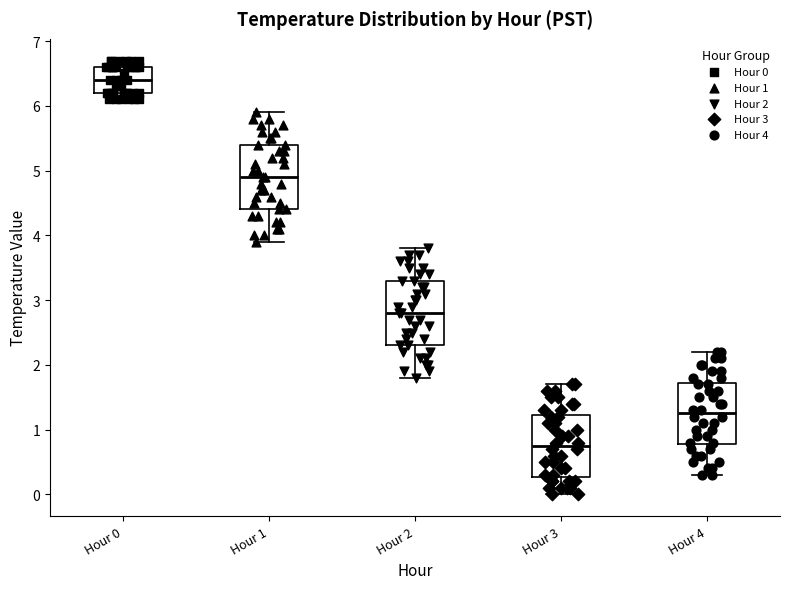

Reading left to right, transcribe this box plot: for each box, give where its median line is, the range the box spans, and where its two whiskers end, as read against the y-axis. The values are not printed on the chart, so give them approximately, as read against the axis.

Hour 0: median 6.4, box 6.2 to 6.6, whiskers 6.1 to 6.7
Hour 1: median 4.9, box 4.4 to 5.4, whiskers 3.9 to 5.9
Hour 2: median 2.8, box 2.3 to 3.3, whiskers 1.8 to 3.8
Hour 3: median 0.8, box 0.3 to 1.2, whiskers 0.0 to 1.7
Hour 4: median 1.3, box 0.8 to 1.7, whiskers 0.3 to 2.2